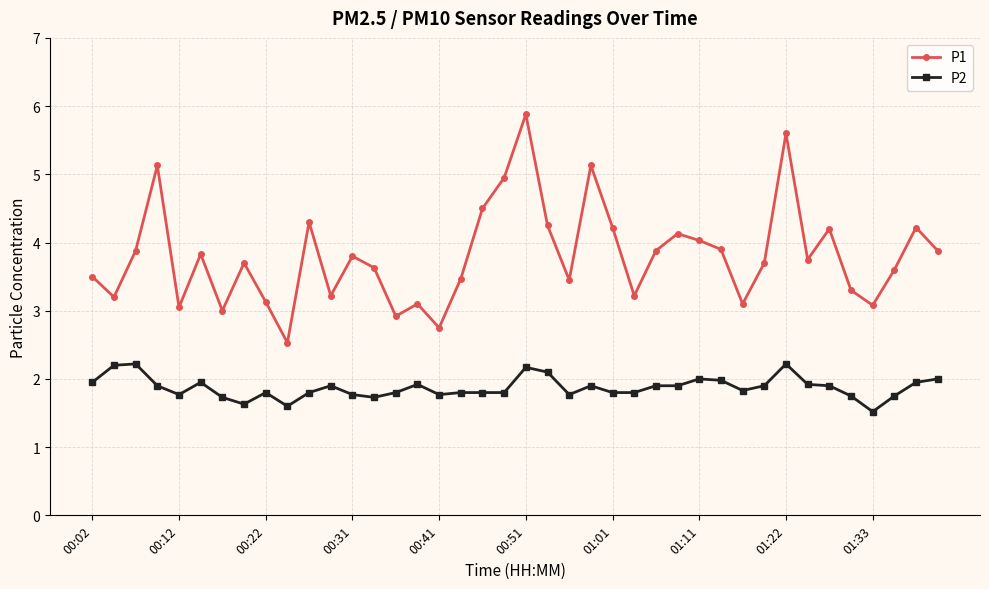

List the series in order of their overall mean, lowest first.

P2, P1